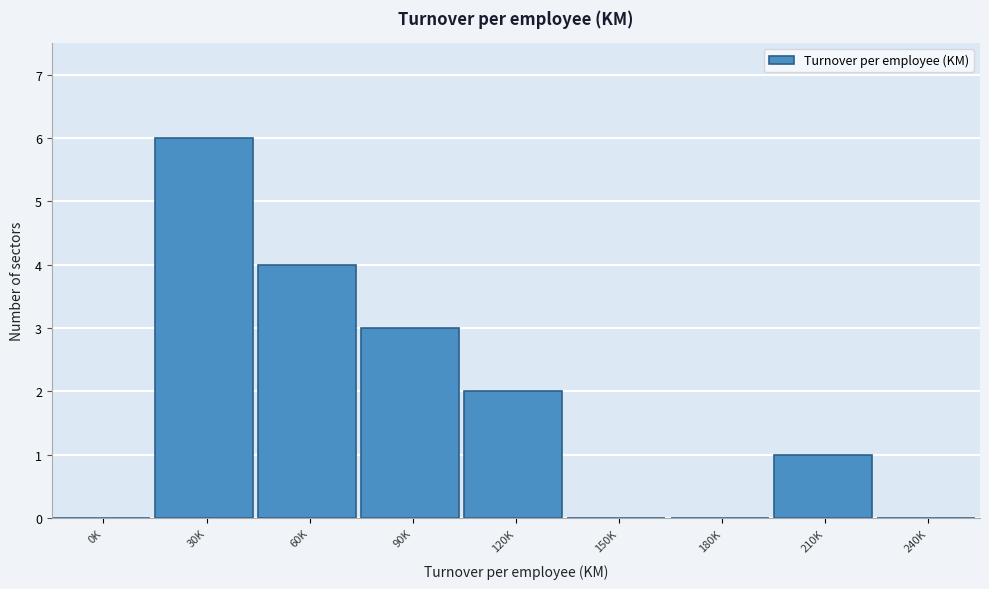

Reading left to right, list all the values displayed in this chart.

0K=0	30K=6	60K=4	90K=3	120K=2	150K=0	180K=0	210K=1	240K=0